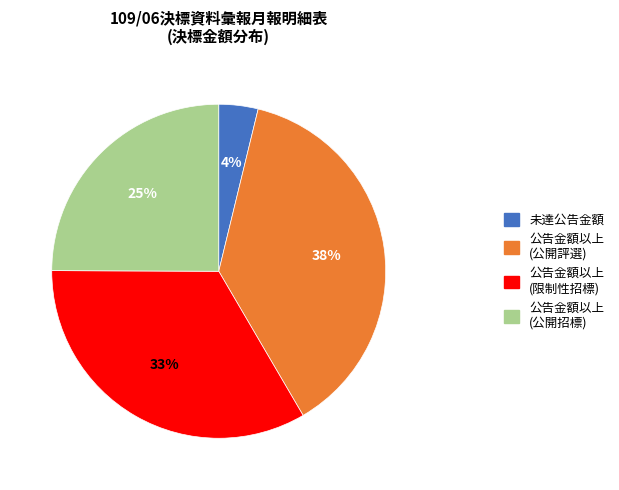

To the nearest percent, what is the average slice percentage?

25%